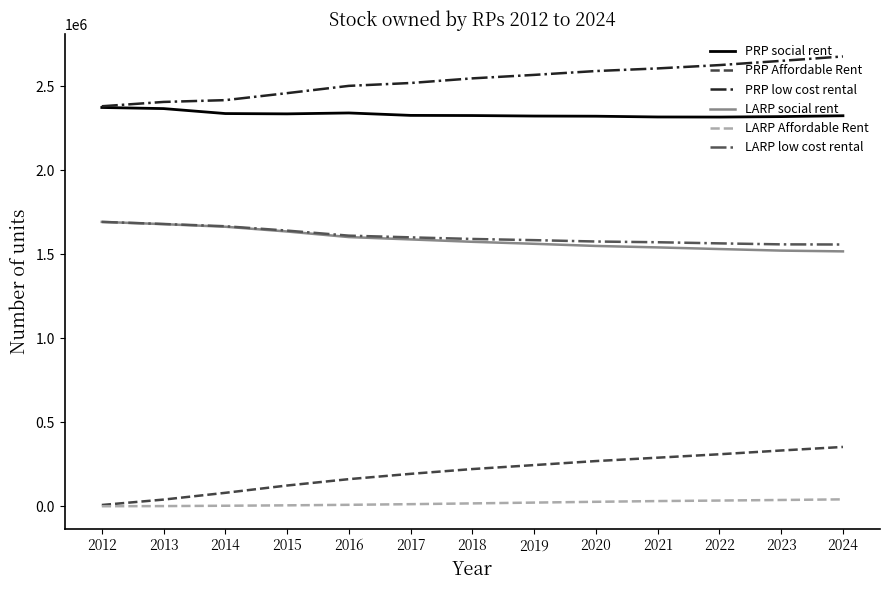

Does the chart display data point markers on the line(s)?

No